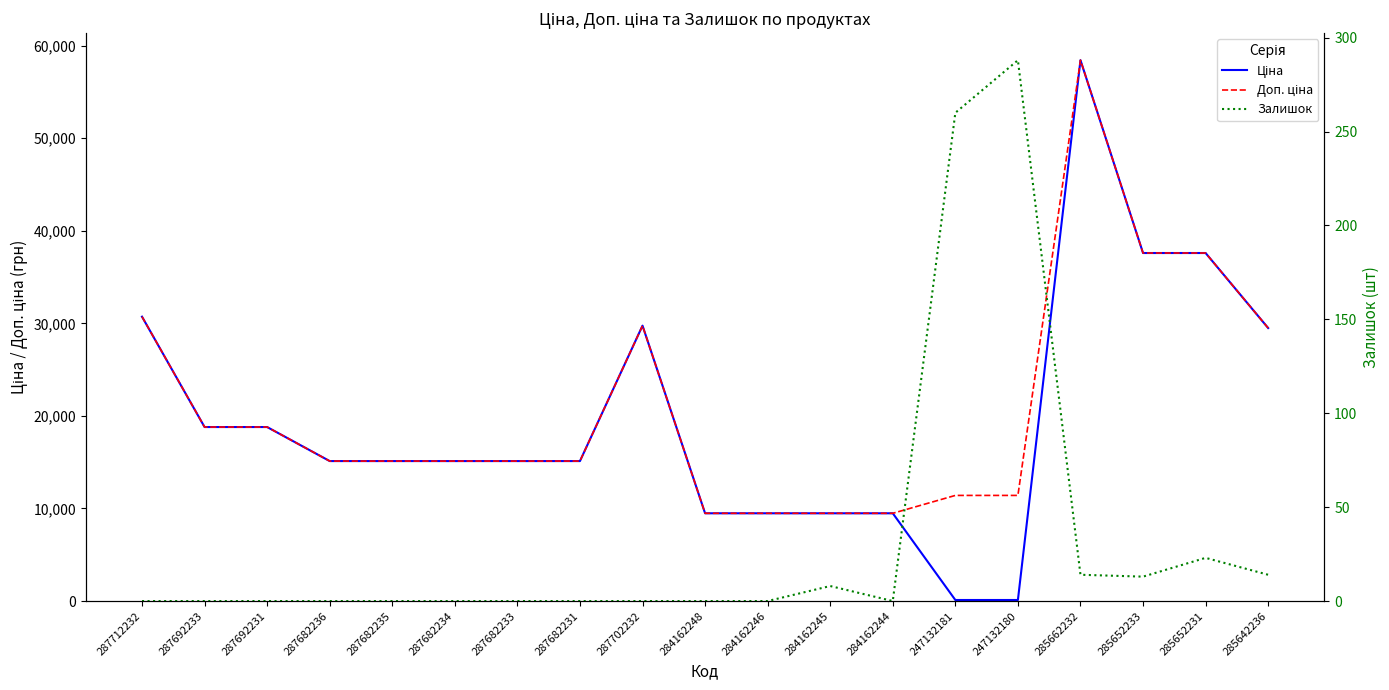

What is the difference between the second highest and second lowest values in the Доп. ціна series?

28113.6